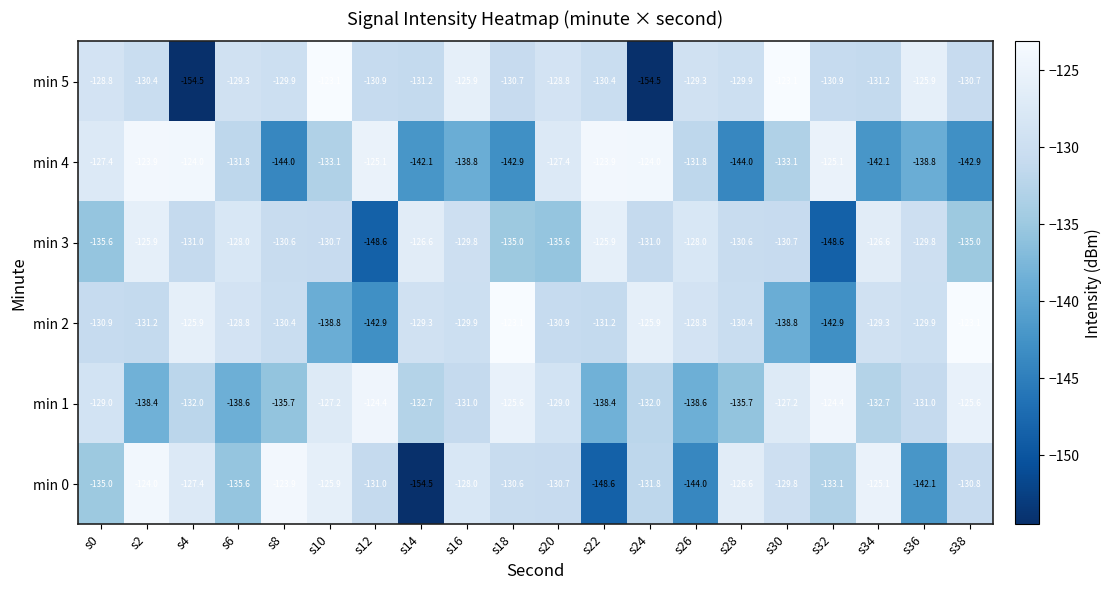

How many categories are shown in the chart?

20